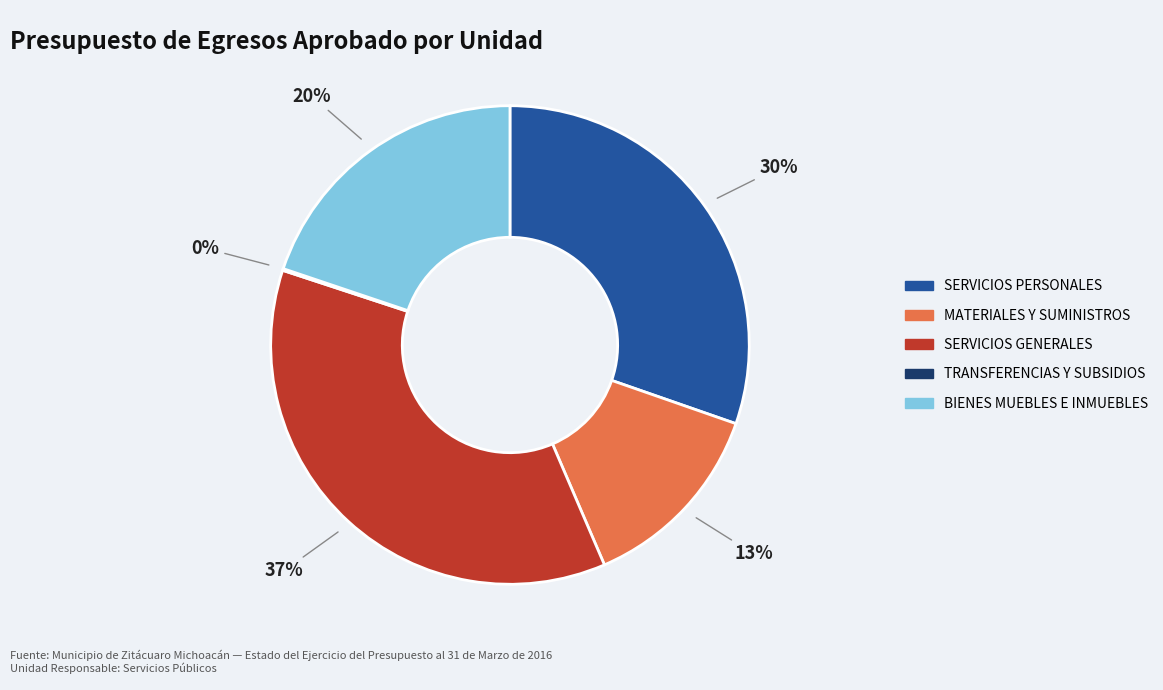

Is there any slice that represents more than half of the pie?

No